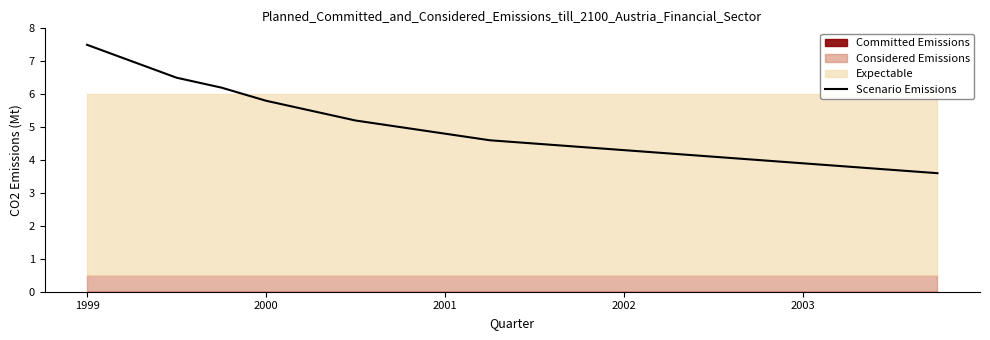

The Scenario Emissions series shows 1.9 at 2003. True or false?

False